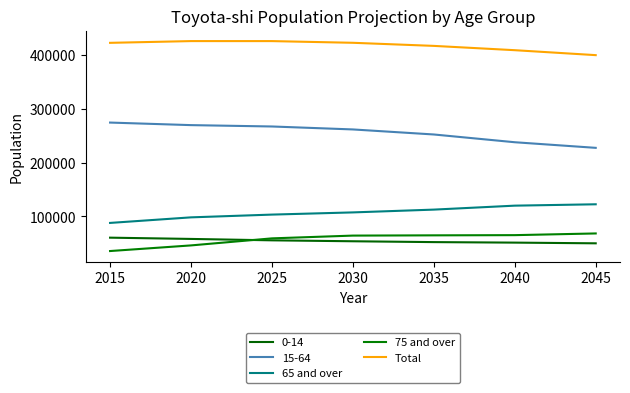

The 65 and over series shows 45179 at 2035. True or false?

False